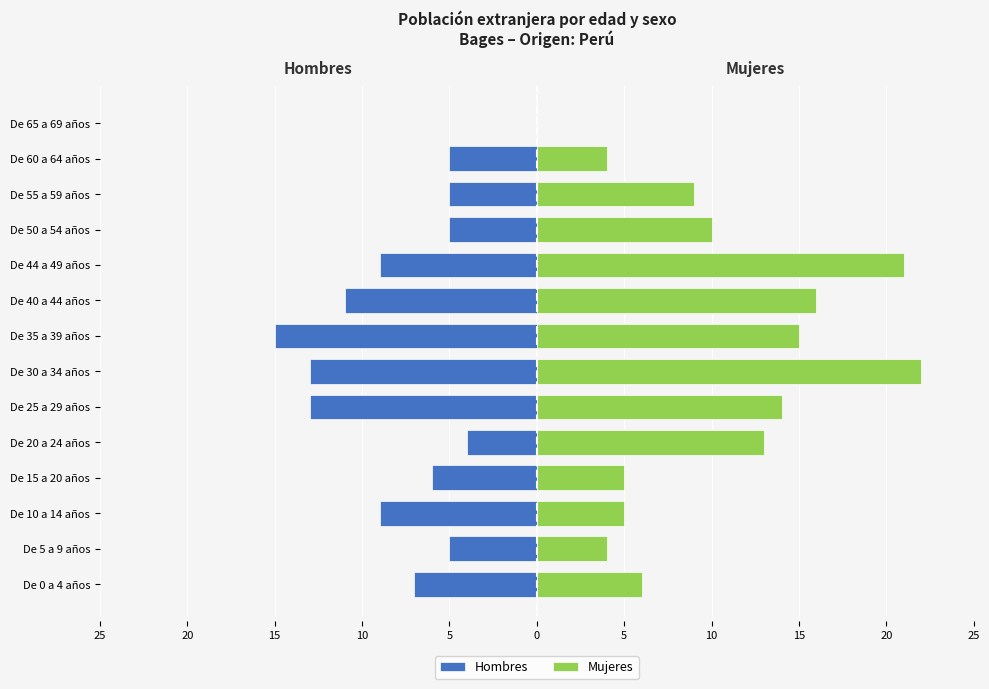

Which series has the largest range (max minus min)?

Mujeres